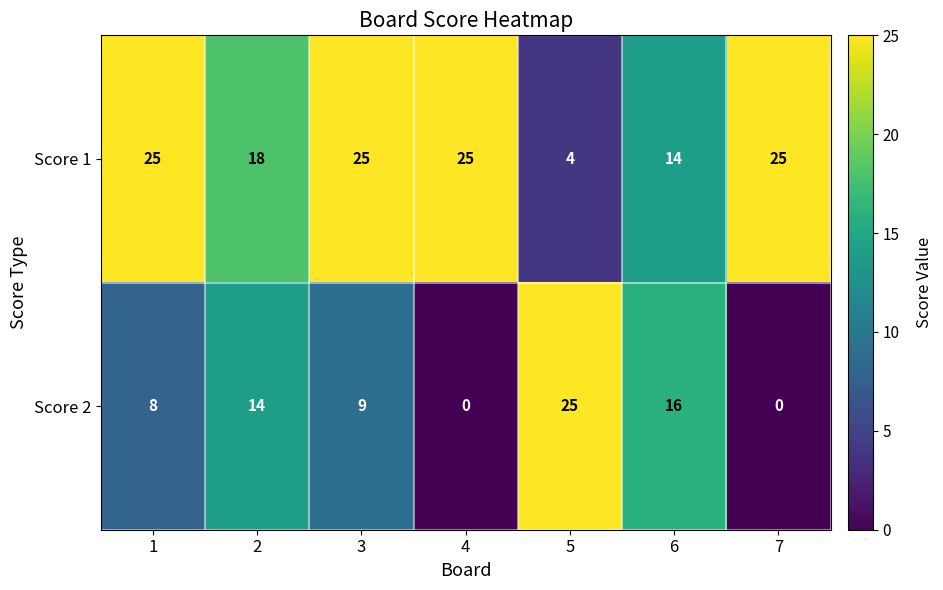

What is the difference between the maximum and second lowest values in the Score 1 series?

11